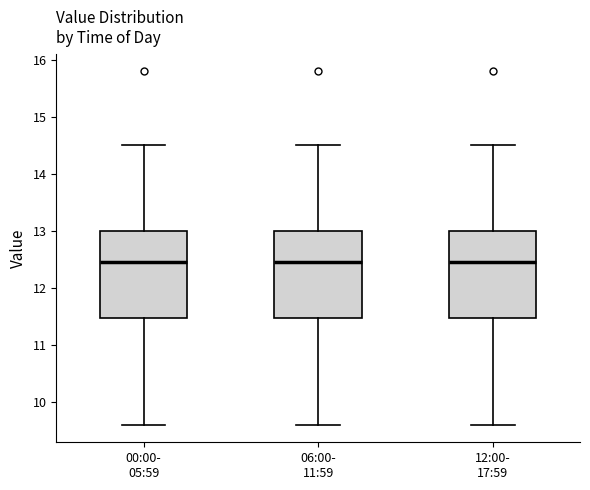

Reading left to right, transcribe this box plot: for each box, give where its median line is, the range the box spans, and where its two whiskers end, as read against the y-axis. The values are not printed on the chart, so give them approximately, as read against the axis.

00:00- 05:59: median 12.5, box 11.5 to 13.0, whiskers 9.6 to 14.5
06:00- 11:59: median 12.5, box 11.5 to 13.0, whiskers 9.6 to 14.5
12:00- 17:59: median 12.5, box 11.5 to 13.0, whiskers 9.6 to 14.5